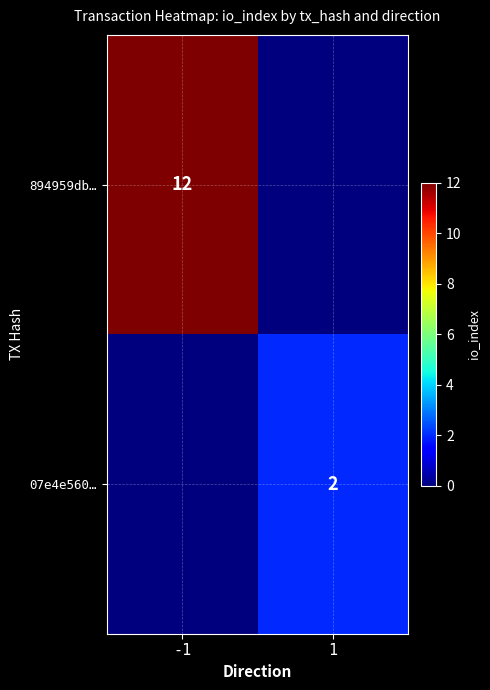

True or false: 894959db… has a value of 12 at -1.

True